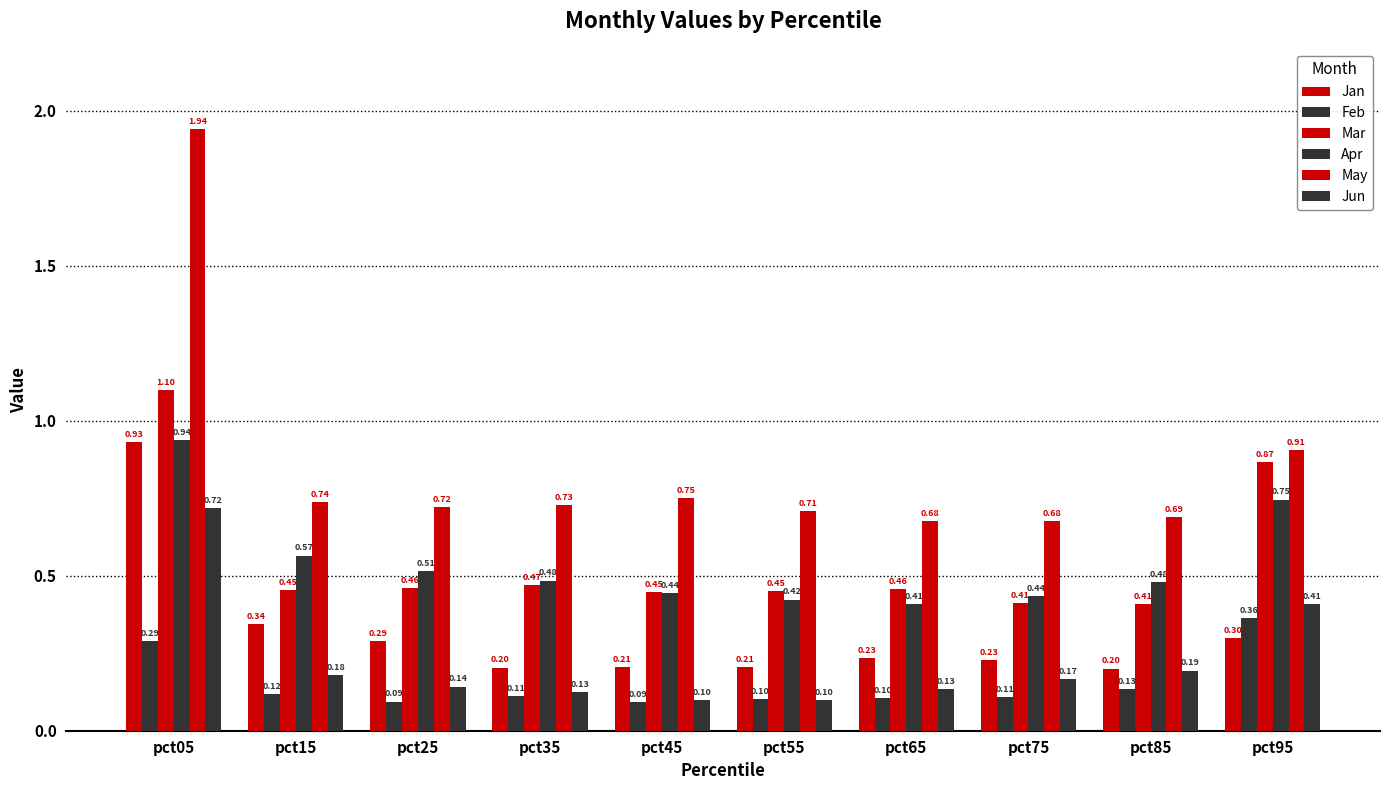

Which series has the largest total across all categories?

May